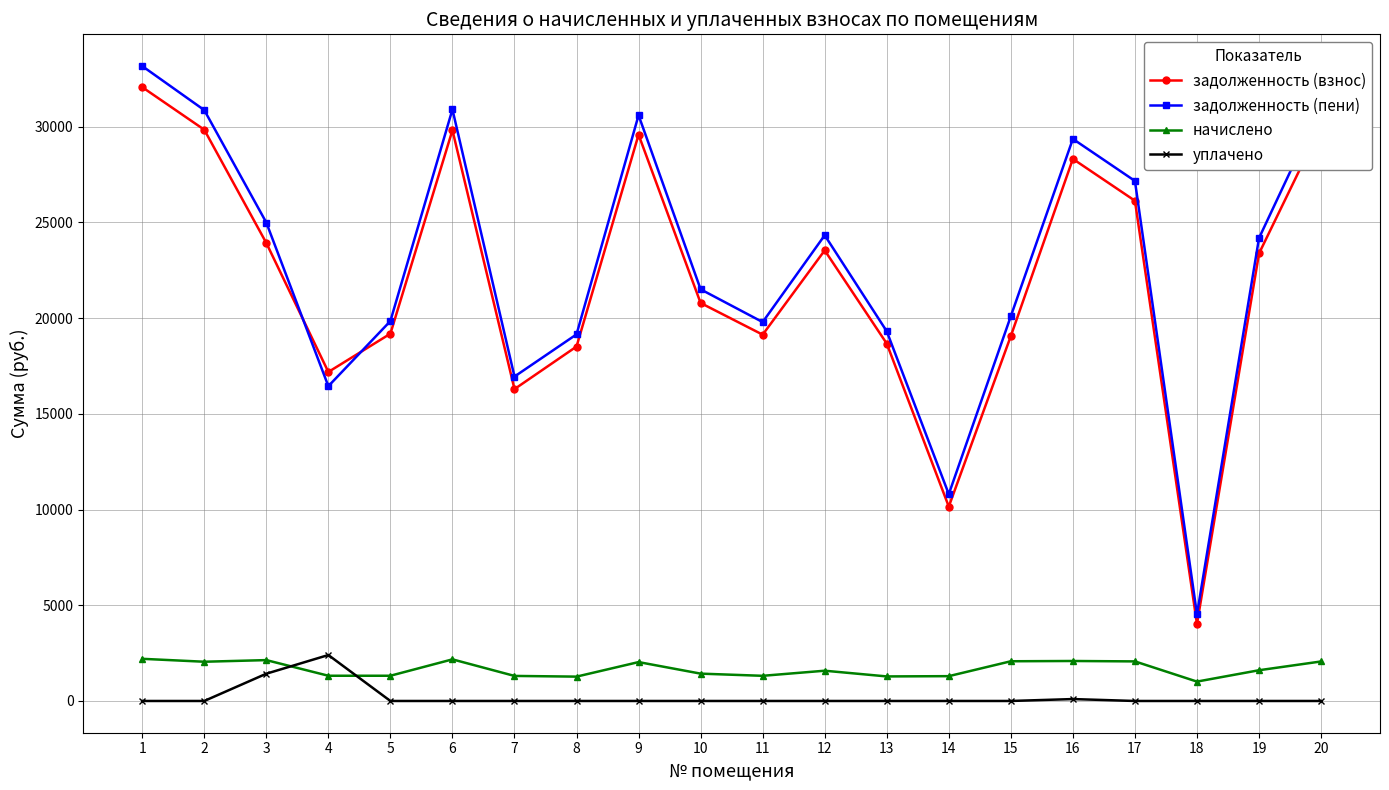

Which series changed the most between 7 and 19?

задолженность (пени)